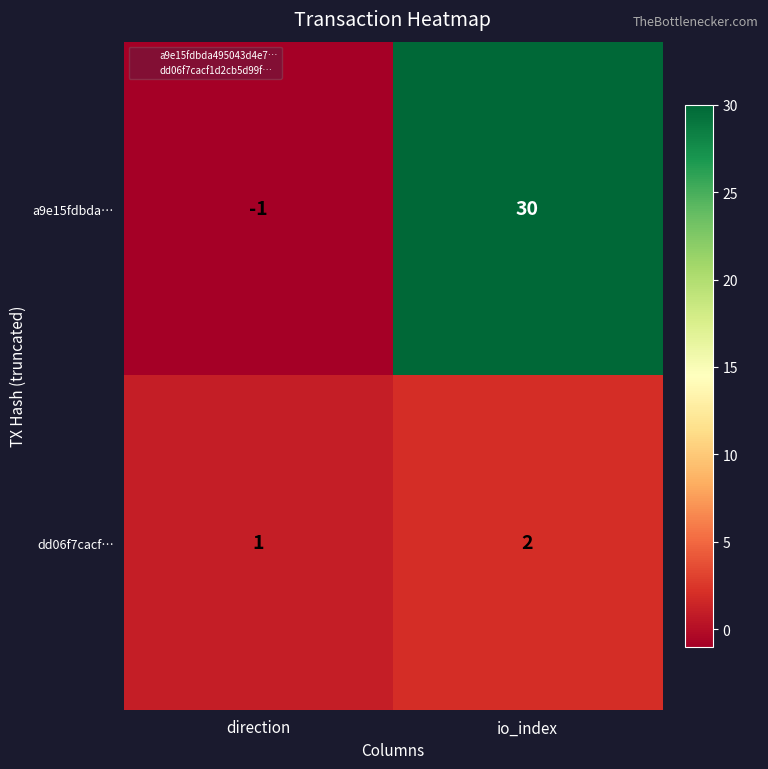

Which series has the largest range (max minus min)?

a9e15fdbda…